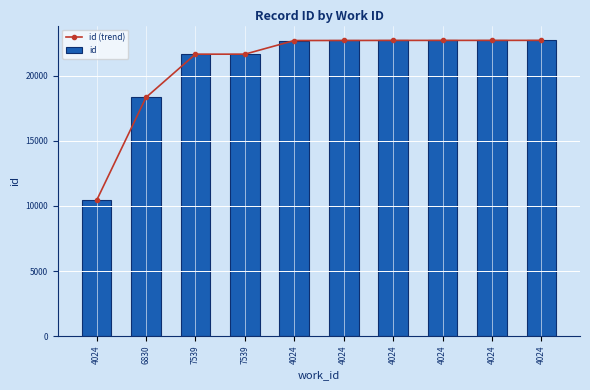

Which category has the lowest value across all series?

4024